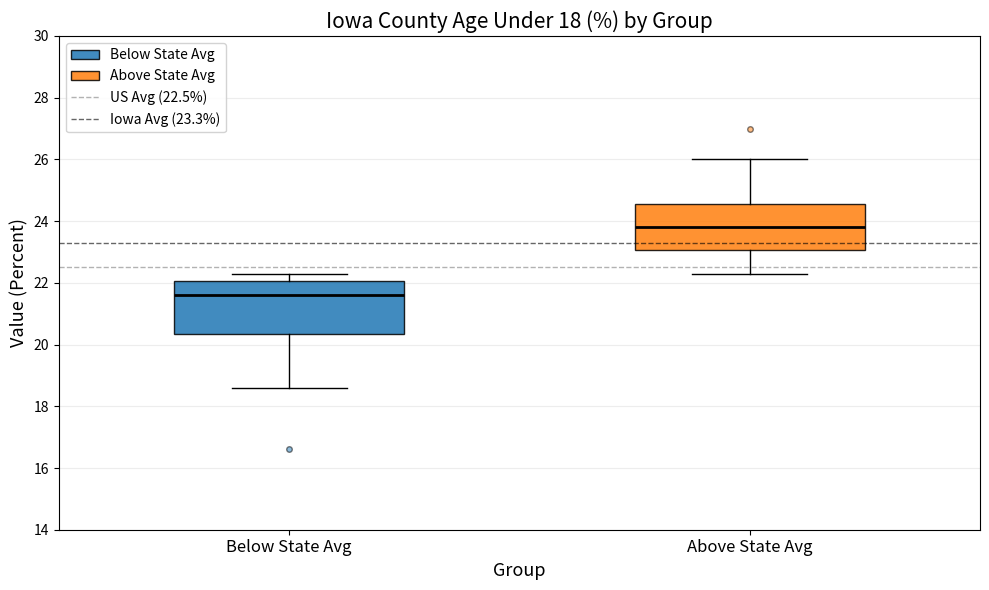

Where does the median line of the box for Above State Avg sit on the y-axis? The values are not printed on the chart, so give them approximately, as read against the axis.

23.8